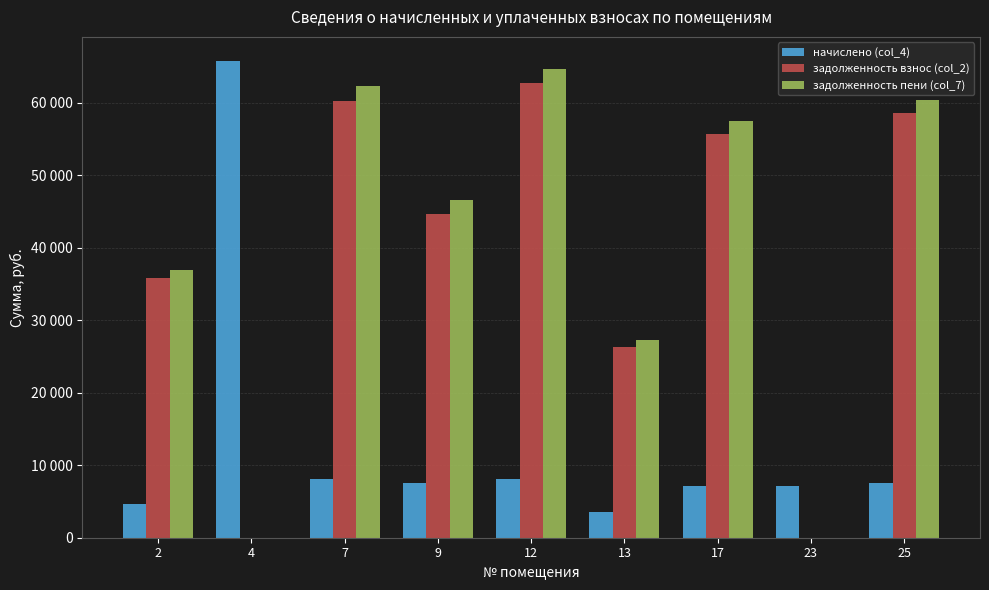

Reading left to right, list all the values displayed in this chart.

начислено (col_4): 2=4603.4	4=65819.6	7=8134.1	9=7530.2	12=8063.0	13=3552.0	17=7153.7	23=7075.6	25=7530.2
задолженность взнос (col_2): 2=35808.4	4=0.0	7=60295.8	9=44736.8	12=62720.2	13=26380.0	17=55646.9	23=0.0	25=58575.6
задолженность пени (col_7): 2=36959.3	4=0.0	7=62329.3	9=46619.3	12=64735.9	13=27268.0	17=57435.4	23=0.0	25=60458.2